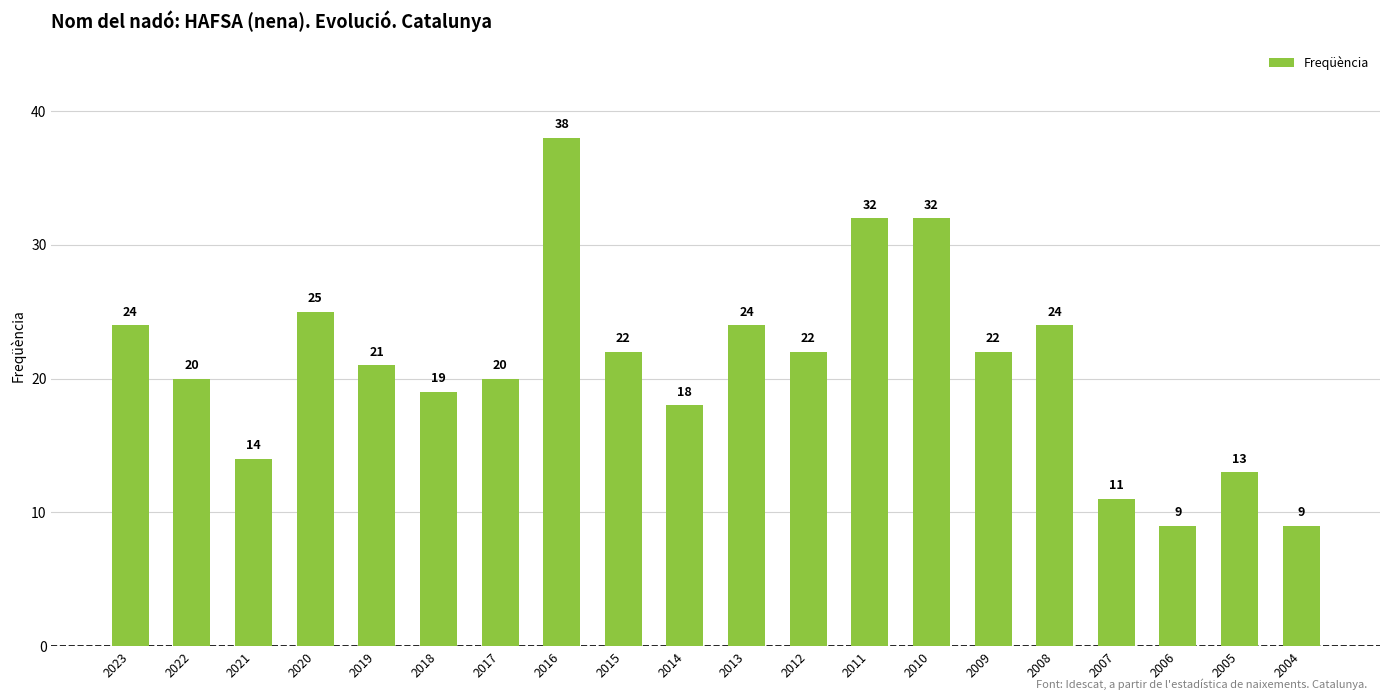

Read the value at 2013, to the nearest 10.

20